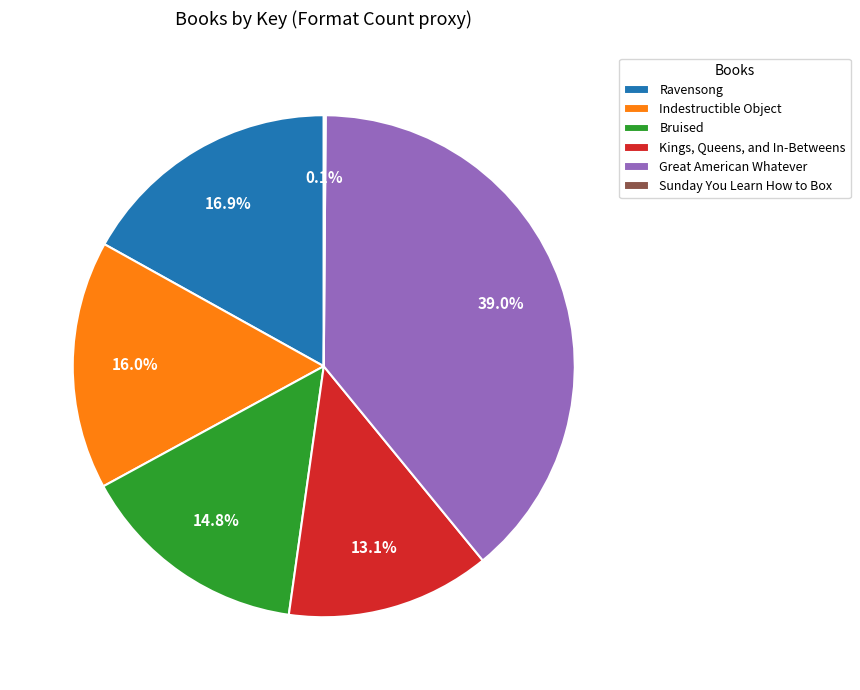

Is Great American Whatever the majority of the pie?

No